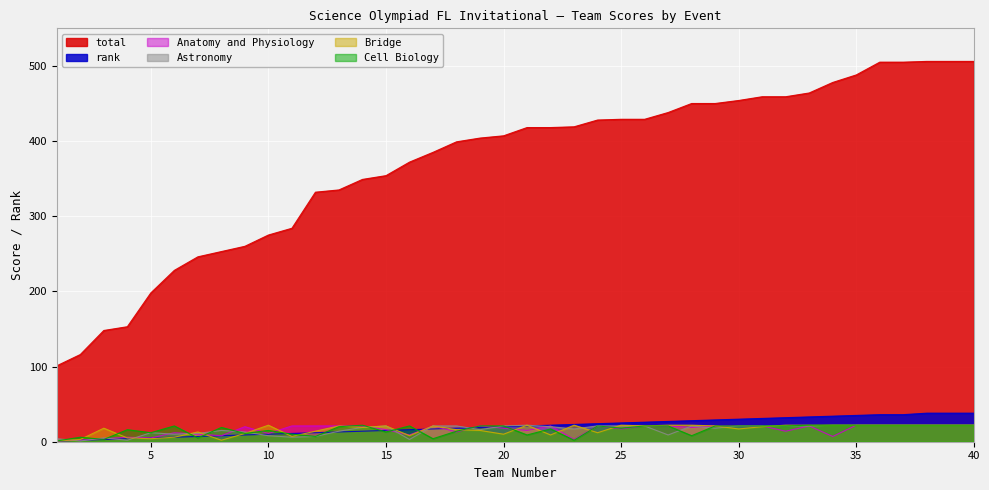

Rank the series at 16 from lowest to highest value.

Astronomy, Bridge, Anatomy and Physiology, rank, Cell Biology, total